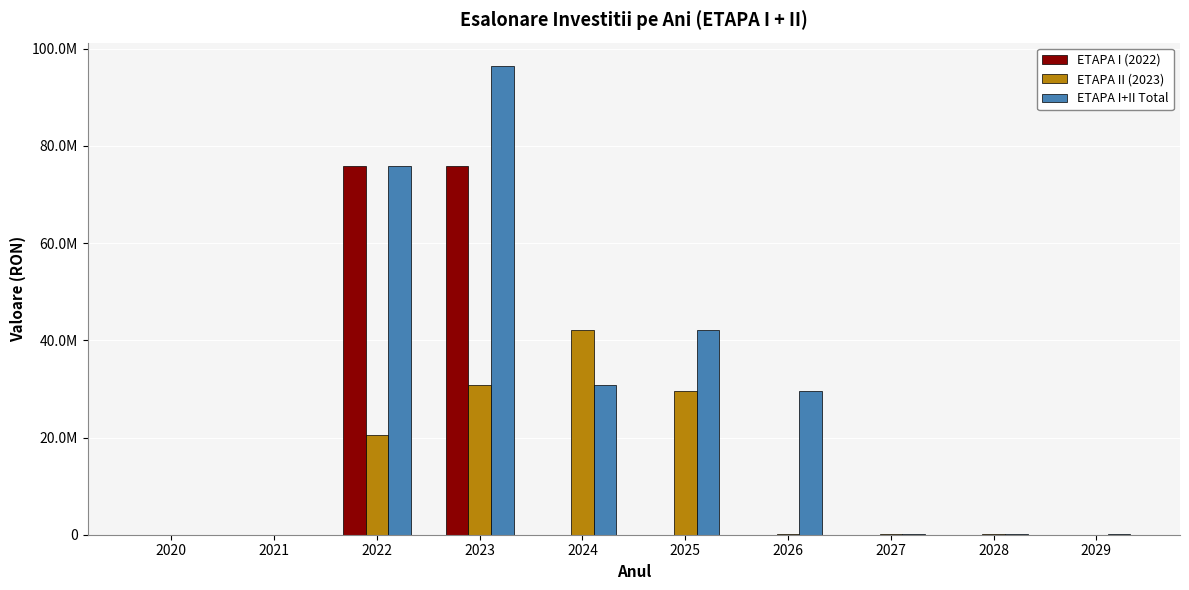

Does the chart contain stacked bars?

No